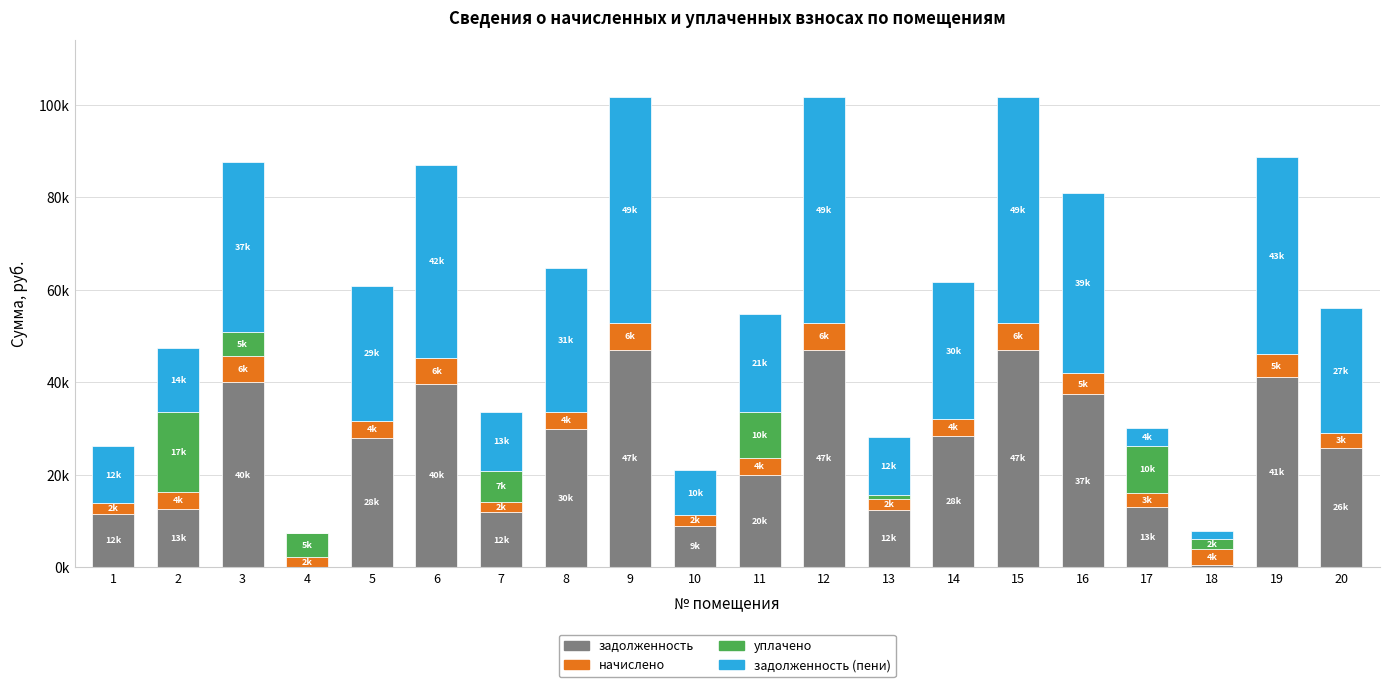

What is the sum of the уплачено values at 12 and 7?

6735.4